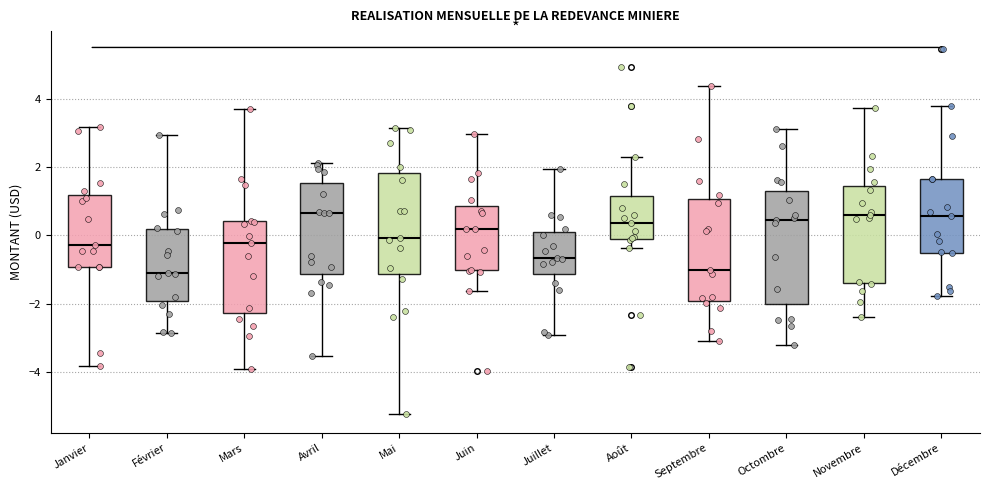

Reading left to right, read every box against the y-axis: the position of its median line, the range the box covers, and the ends of its whiskers. The values are not printed on the chart, so give them approximately, as read against the axis.

Janvier: median -0.2, box -1.0 to 1.2, whiskers -3.8 to 3.2
Février: median -1.0, box -2.0 to 0.2, whiskers -2.8 to 3.0
Mars: median -0.2, box -2.2 to 0.4, whiskers -4.0 to 3.8
Avril: median 0.6, box -1.2 to 1.6, whiskers -3.6 to 2.2
Mai: median 0.0, box -1.2 to 1.8, whiskers -5.2 to 3.2
Juin: median 0.2, box -1.0 to 0.8, whiskers -1.6 to 3.0
Juillet: median -0.6, box -1.2 to 0.2, whiskers -3.0 to 2.0
Août: median 0.4, box -0.2 to 1.2, whiskers -0.4 to 2.2
Septembre: median -1.0, box -2.0 to 1.0, whiskers -3.2 to 4.4
Octombre: median 0.4, box -2.0 to 1.4, whiskers -3.2 to 3.0
Novembre: median 0.6, box -1.4 to 1.4, whiskers -2.4 to 3.8
Décembre: median 0.6, box -0.6 to 1.6, whiskers -1.8 to 3.8